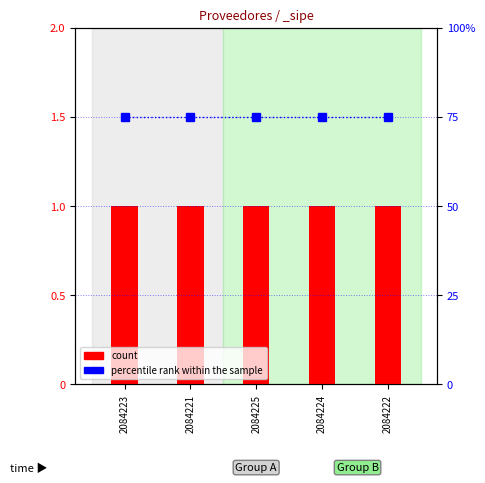

What is the difference between the highest and lowest values at 2084221?

74